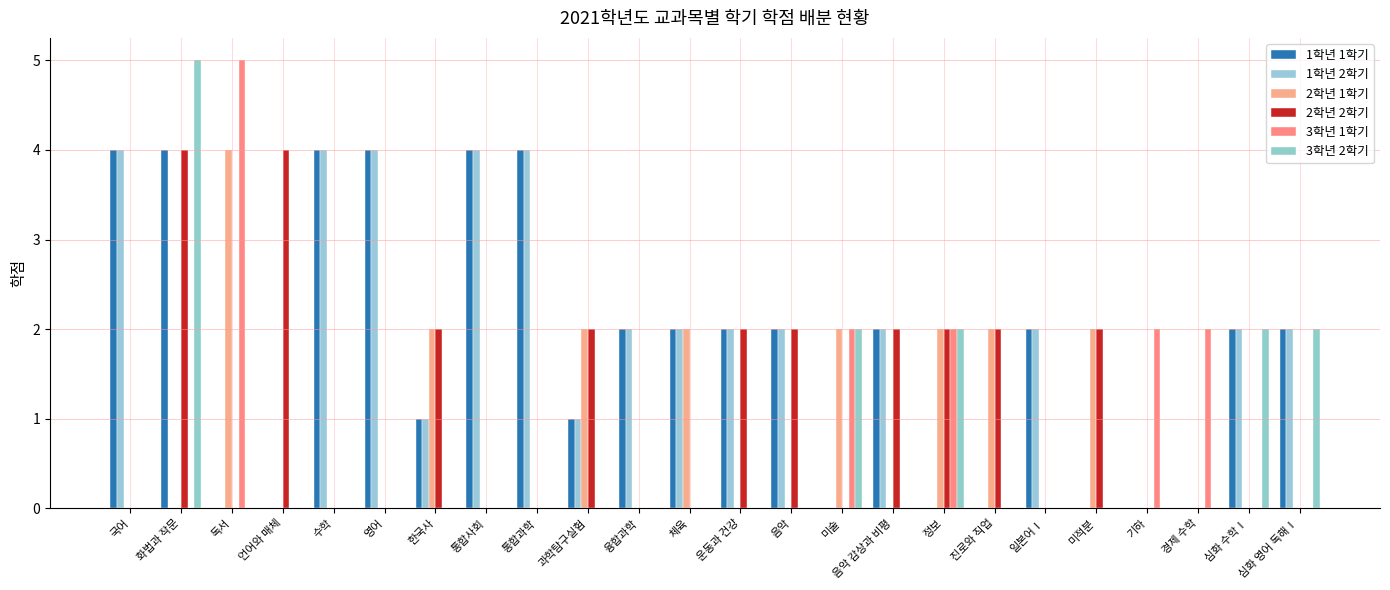

What is the total value across all series at 통합사회?

8